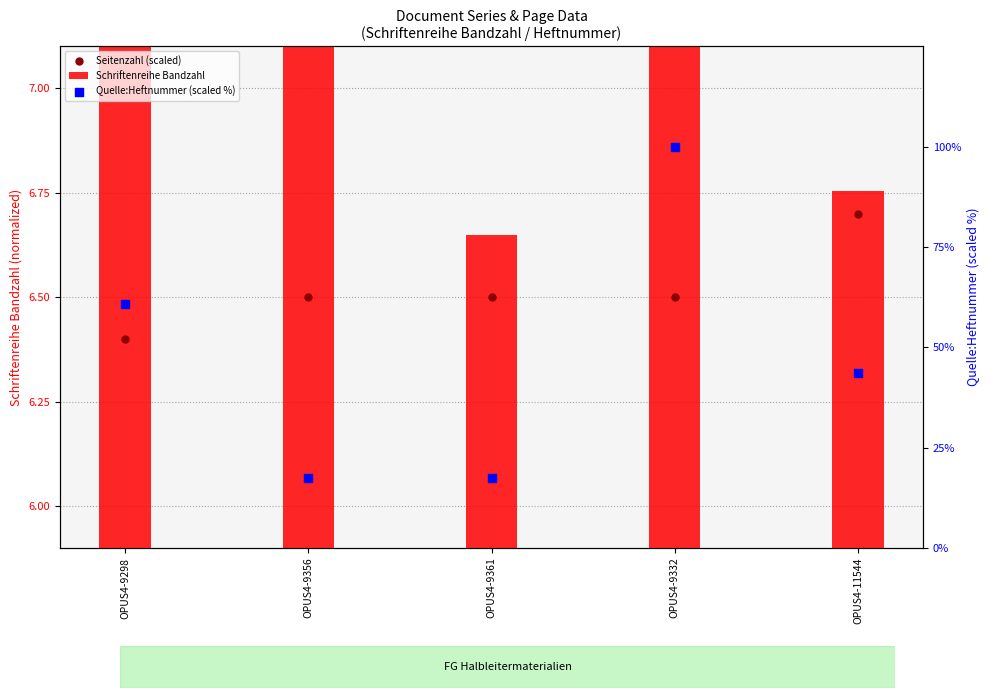

What is the total value across all series at OPUS4-11544?

56.9